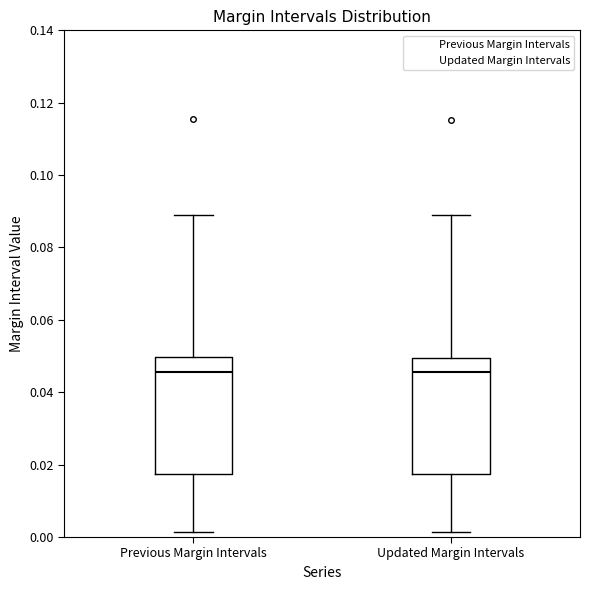

Reading left to right, read every box against the y-axis: the position of its median line, the range the box covers, and the ends of its whiskers. The values are not printed on the chart, so give them approximately, as read against the axis.

Previous Margin Intervals: median 0.046, box 0.018 to 0.050, whiskers 0.002 to 0.090
Updated Margin Intervals: median 0.046, box 0.018 to 0.050, whiskers 0.002 to 0.088